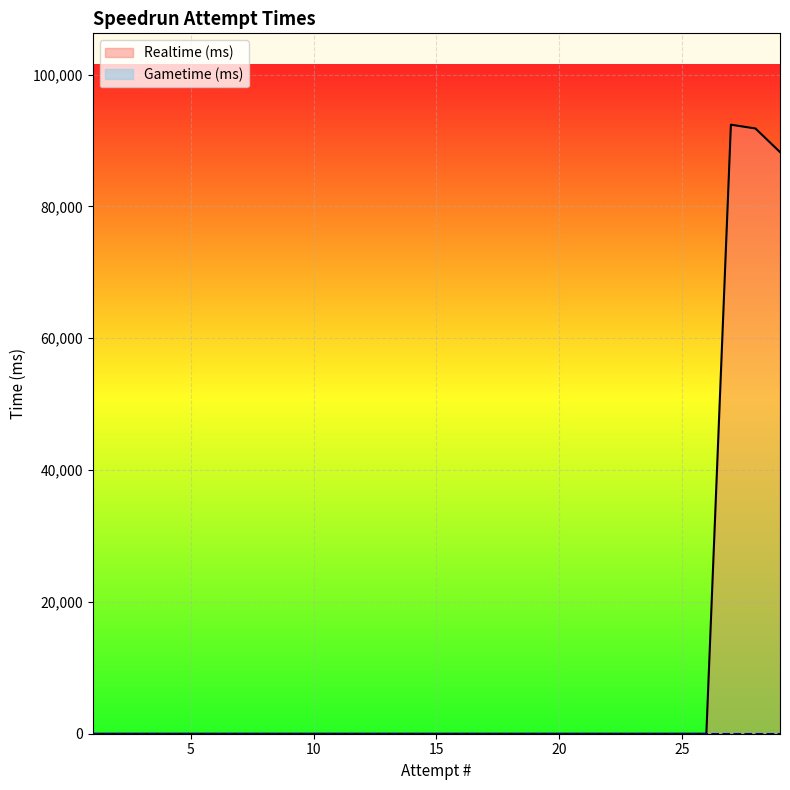

How many lines are shown in the chart?

2